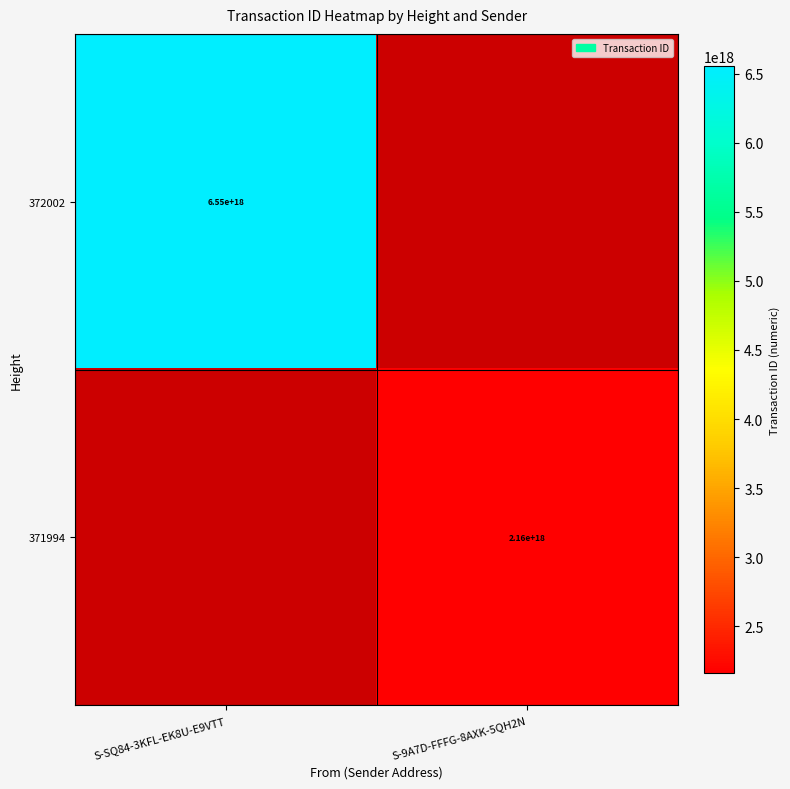

How many series are shown in this chart?

2